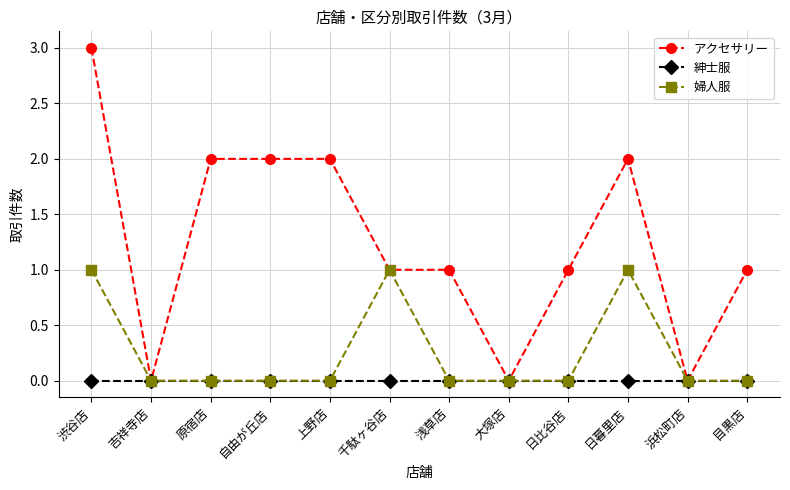

List the series in order of their overall mean, lowest first.

紳士服, 婦人服, アクセサリー